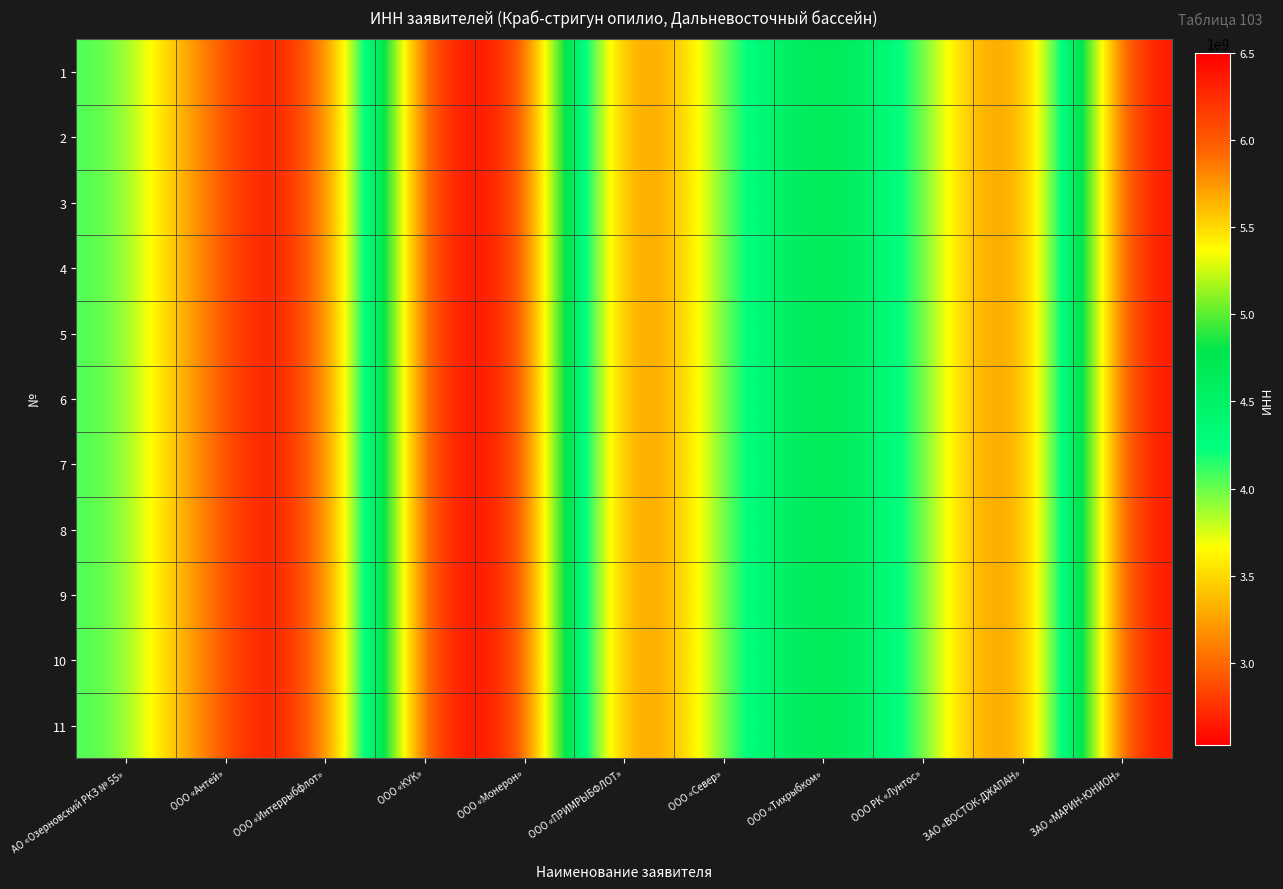

Reading left to right, what are all the values shown in this chart?

1: АО «Озерновский РКЗ № 55»=4108003484	ООО «Антей»=2704007990	ООО «Интеррыбфлот»=2539041064	ООО «КУК»=6501231095	ООО «Монерон»=6501266147	ООО «ПРИМРЫБФЛОТ»=2536084366	ООО «Север»=4101142626	ООО «Тихрыбком»=4909053889	ООО РК «Лунтос»=4100006765	ЗАО «ВОСТОК-ДЖАПАН»=2528004350	ЗАО «МАРИН-ЮНИОН»=6501094184
2: АО «Озерновский РКЗ № 55»=4108003484	ООО «Антей»=2704007990	ООО «Интеррыбфлот»=2539041064	ООО «КУК»=6501231095	ООО «Монерон»=6501266147	ООО «ПРИМРЫБФЛОТ»=2536084366	ООО «Север»=4101142626	ООО «Тихрыбком»=4909053889	ООО РК «Лунтос»=4100006765	ЗАО «ВОСТОК-ДЖАПАН»=2528004350	ЗАО «МАРИН-ЮНИОН»=6501094184
3: АО «Озерновский РКЗ № 55»=4108003484	ООО «Антей»=2704007990	ООО «Интеррыбфлот»=2539041064	ООО «КУК»=6501231095	ООО «Монерон»=6501266147	ООО «ПРИМРЫБФЛОТ»=2536084366	ООО «Север»=4101142626	ООО «Тихрыбком»=4909053889	ООО РК «Лунтос»=4100006765	ЗАО «ВОСТОК-ДЖАПАН»=2528004350	ЗАО «МАРИН-ЮНИОН»=6501094184
4: АО «Озерновский РКЗ № 55»=4108003484	ООО «Антей»=2704007990	ООО «Интеррыбфлот»=2539041064	ООО «КУК»=6501231095	ООО «Монерон»=6501266147	ООО «ПРИМРЫБФЛОТ»=2536084366	ООО «Север»=4101142626	ООО «Тихрыбком»=4909053889	ООО РК «Лунтос»=4100006765	ЗАО «ВОСТОК-ДЖАПАН»=2528004350	ЗАО «МАРИН-ЮНИОН»=6501094184
5: АО «Озерновский РКЗ № 55»=4108003484	ООО «Антей»=2704007990	ООО «Интеррыбфлот»=2539041064	ООО «КУК»=6501231095	ООО «Монерон»=6501266147	ООО «ПРИМРЫБФЛОТ»=2536084366	ООО «Север»=4101142626	ООО «Тихрыбком»=4909053889	ООО РК «Лунтос»=4100006765	ЗАО «ВОСТОК-ДЖАПАН»=2528004350	ЗАО «МАРИН-ЮНИОН»=6501094184
6: АО «Озерновский РКЗ № 55»=4108003484	ООО «Антей»=2704007990	ООО «Интеррыбфлот»=2539041064	ООО «КУК»=6501231095	ООО «Монерон»=6501266147	ООО «ПРИМРЫБФЛОТ»=2536084366	ООО «Север»=4101142626	ООО «Тихрыбком»=4909053889	ООО РК «Лунтос»=4100006765	ЗАО «ВОСТОК-ДЖАПАН»=2528004350	ЗАО «МАРИН-ЮНИОН»=6501094184
7: АО «Озерновский РКЗ № 55»=4108003484	ООО «Антей»=2704007990	ООО «Интеррыбфлот»=2539041064	ООО «КУК»=6501231095	ООО «Монерон»=6501266147	ООО «ПРИМРЫБФЛОТ»=2536084366	ООО «Север»=4101142626	ООО «Тихрыбком»=4909053889	ООО РК «Лунтос»=4100006765	ЗАО «ВОСТОК-ДЖАПАН»=2528004350	ЗАО «МАРИН-ЮНИОН»=6501094184
8: АО «Озерновский РКЗ № 55»=4108003484	ООО «Антей»=2704007990	ООО «Интеррыбфлот»=2539041064	ООО «КУК»=6501231095	ООО «Монерон»=6501266147	ООО «ПРИМРЫБФЛОТ»=2536084366	ООО «Север»=4101142626	ООО «Тихрыбком»=4909053889	ООО РК «Лунтос»=4100006765	ЗАО «ВОСТОК-ДЖАПАН»=2528004350	ЗАО «МАРИН-ЮНИОН»=6501094184
9: АО «Озерновский РКЗ № 55»=4108003484	ООО «Антей»=2704007990	ООО «Интеррыбфлот»=2539041064	ООО «КУК»=6501231095	ООО «Монерон»=6501266147	ООО «ПРИМРЫБФЛОТ»=2536084366	ООО «Север»=4101142626	ООО «Тихрыбком»=4909053889	ООО РК «Лунтос»=4100006765	ЗАО «ВОСТОК-ДЖАПАН»=2528004350	ЗАО «МАРИН-ЮНИОН»=6501094184
10: АО «Озерновский РКЗ № 55»=4108003484	ООО «Антей»=2704007990	ООО «Интеррыбфлот»=2539041064	ООО «КУК»=6501231095	ООО «Монерон»=6501266147	ООО «ПРИМРЫБФЛОТ»=2536084366	ООО «Север»=4101142626	ООО «Тихрыбком»=4909053889	ООО РК «Лунтос»=4100006765	ЗАО «ВОСТОК-ДЖАПАН»=2528004350	ЗАО «МАРИН-ЮНИОН»=6501094184
11: АО «Озерновский РКЗ № 55»=4108003484	ООО «Антей»=2704007990	ООО «Интеррыбфлот»=2539041064	ООО «КУК»=6501231095	ООО «Монерон»=6501266147	ООО «ПРИМРЫБФЛОТ»=2536084366	ООО «Север»=4101142626	ООО «Тихрыбком»=4909053889	ООО РК «Лунтос»=4100006765	ЗАО «ВОСТОК-ДЖАПАН»=2528004350	ЗАО «МАРИН-ЮНИОН»=6501094184